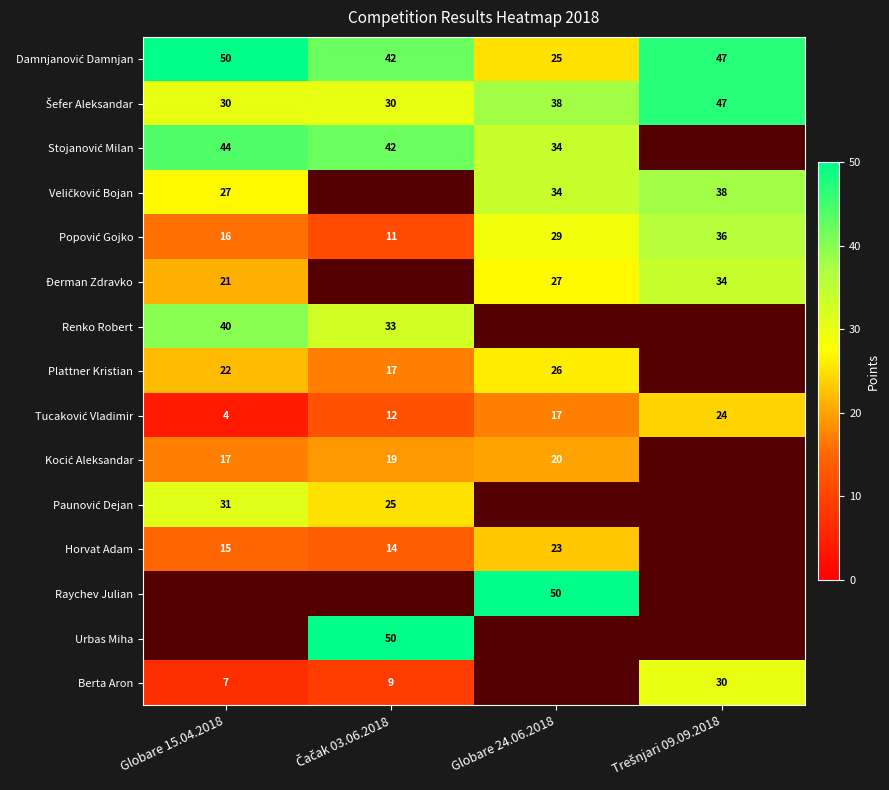

The value of Plattner Kristian at Globare 15.04.2018 is 33. True or false?

False